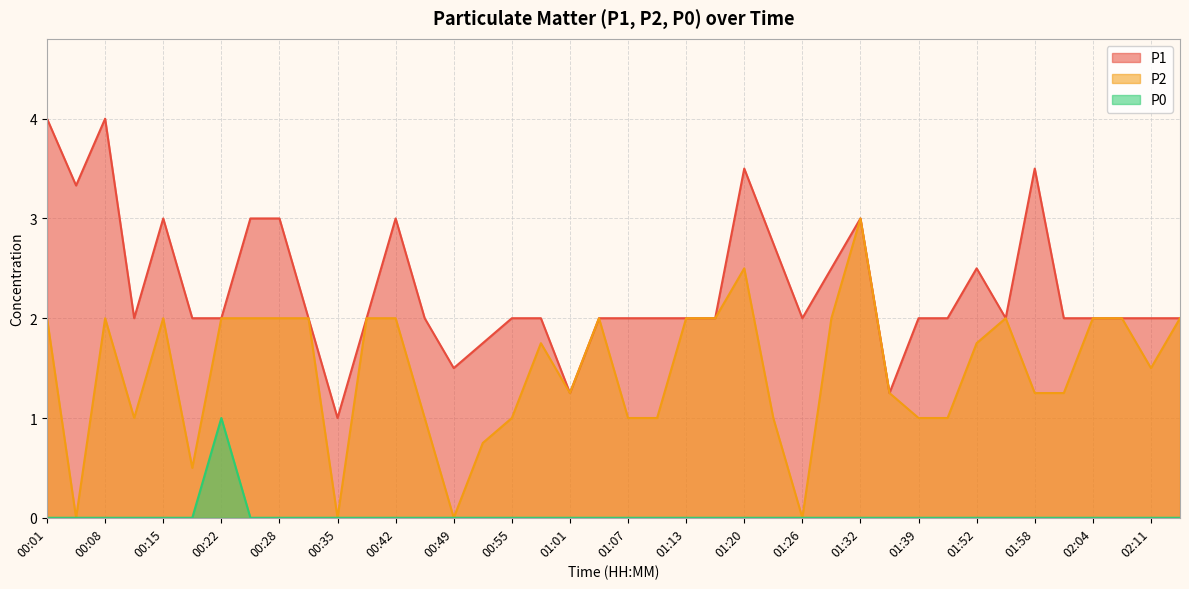

True or false: P2 has more than 2 interior local peaks.

True